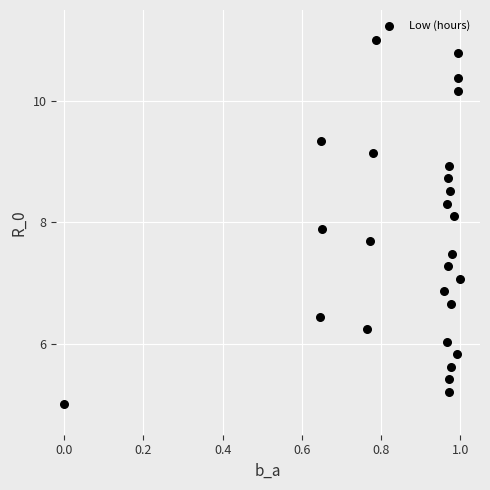

What is the range of Y values (max minus min)?

6.0